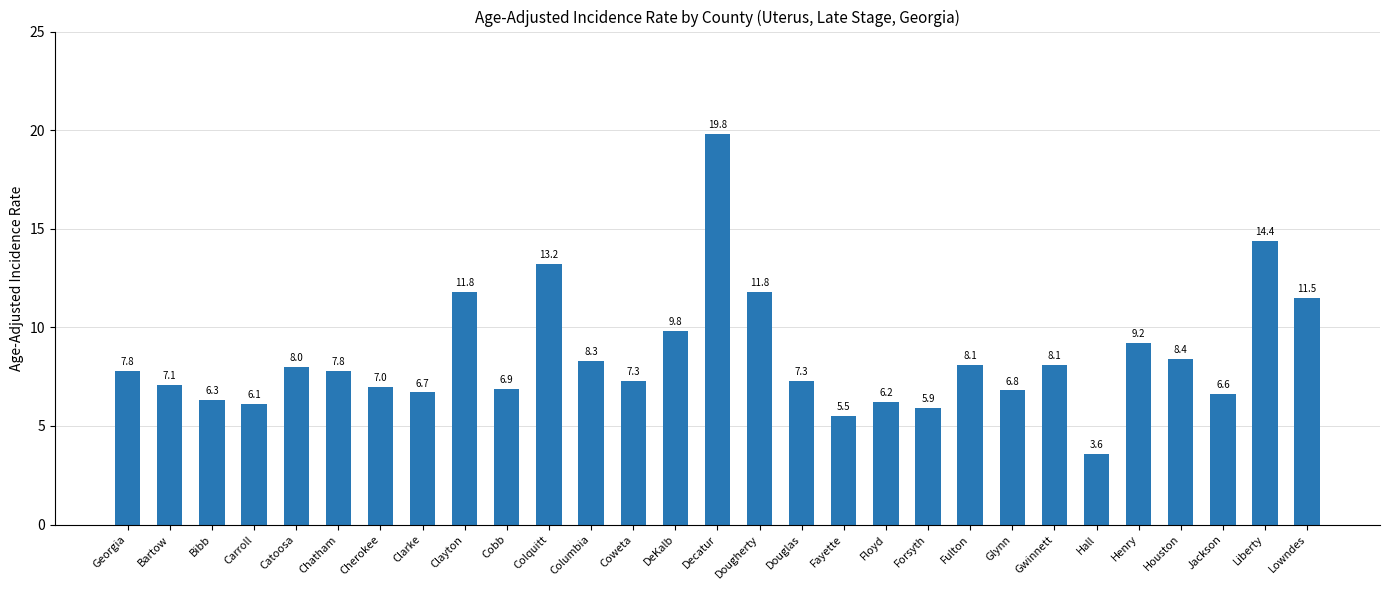

Are the bars horizontal?

No